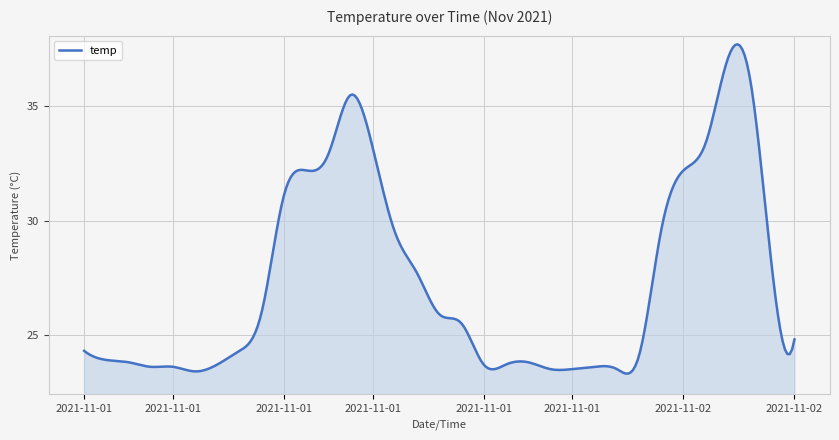

What is the greatest value displayed?

37.7